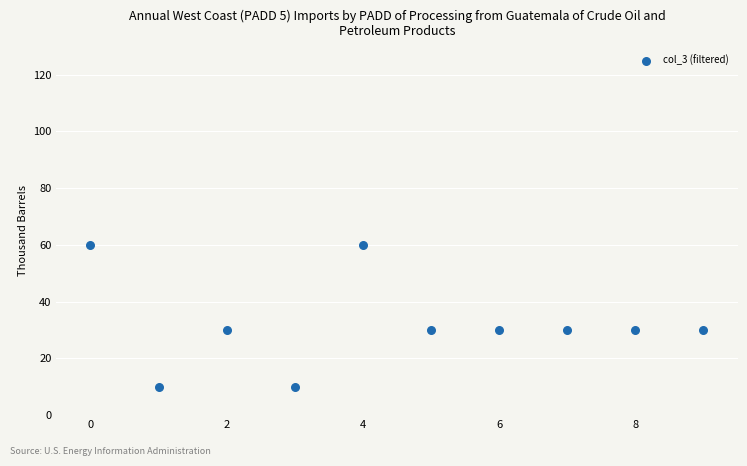

What is the average Y value?

32